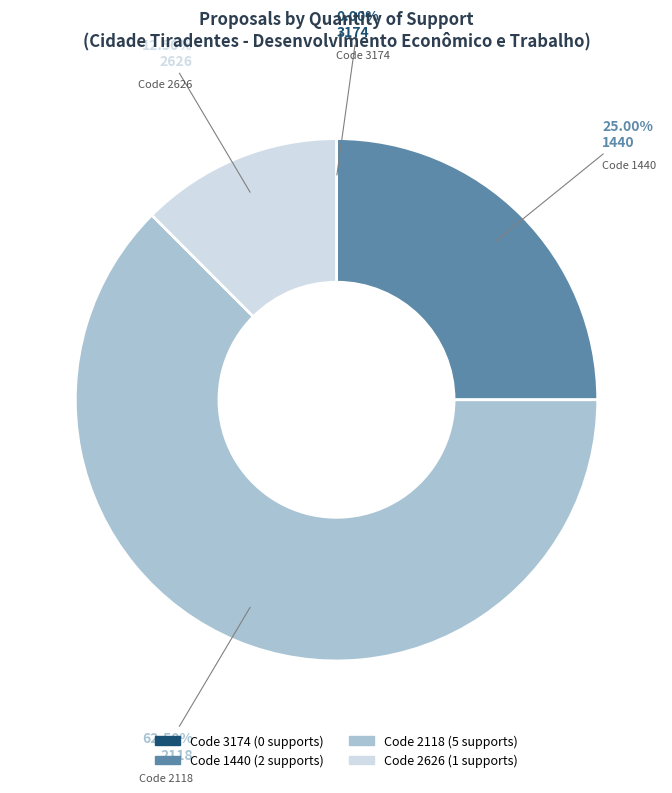

Is there any slice that represents more than half of the pie?

Yes